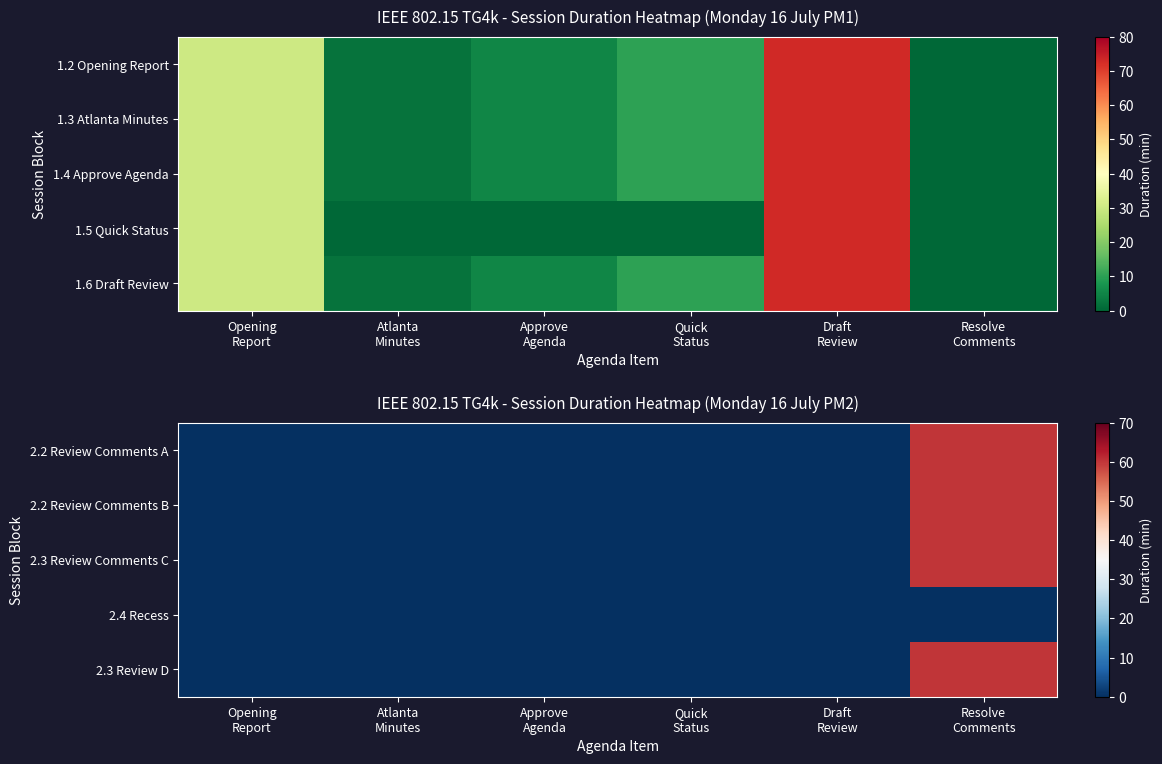

Which series has the largest range (max minus min)?

2.2 Review Comments A